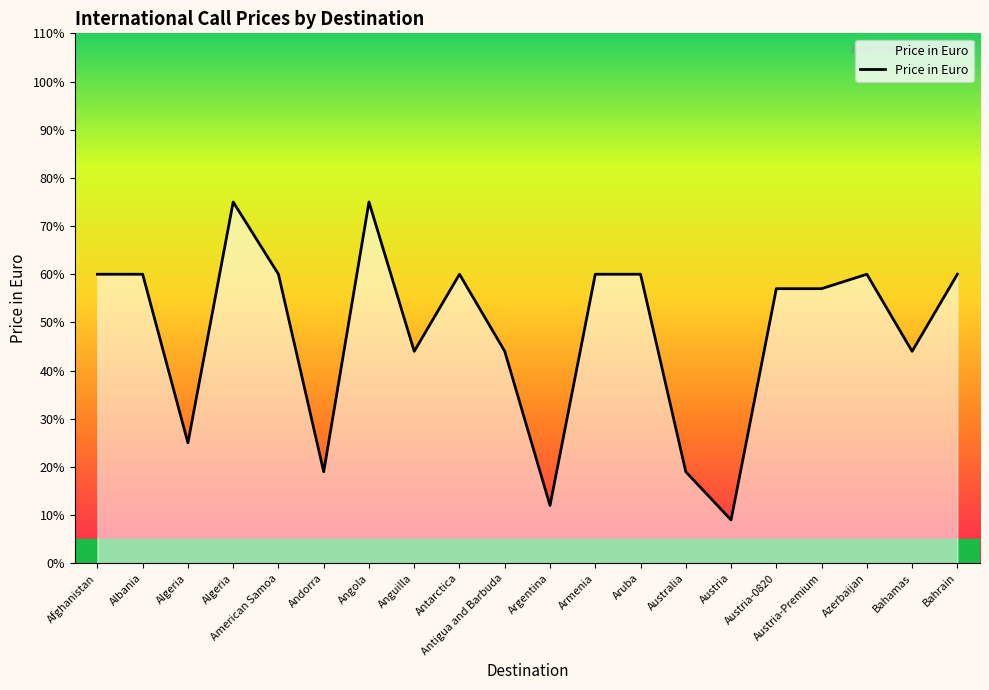

Does the chart display data point markers on the line(s)?

No